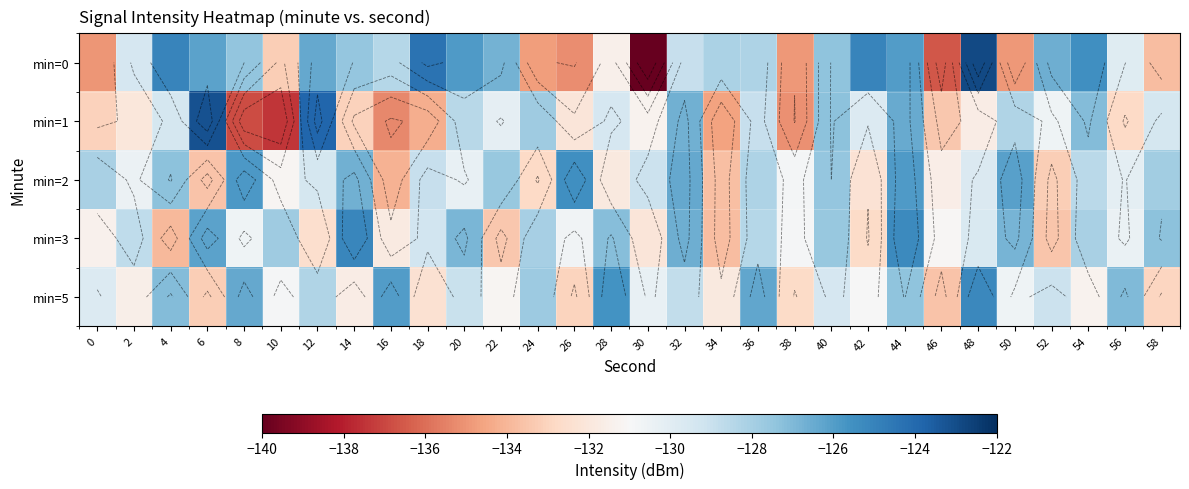

Which series has the widest spread of values?

min=0